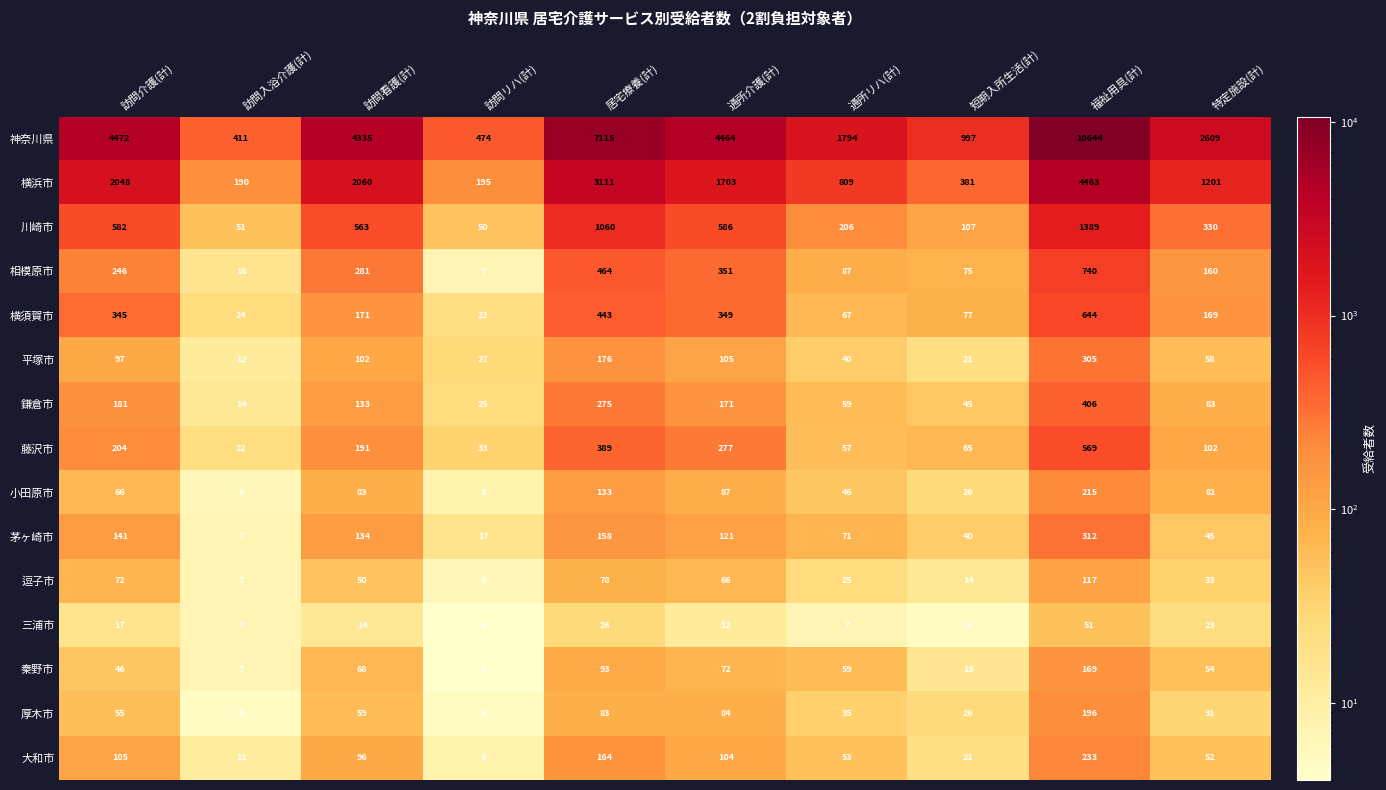

True or false: 大和市 has a value of 2 at 訪問入浴介護(計).

False